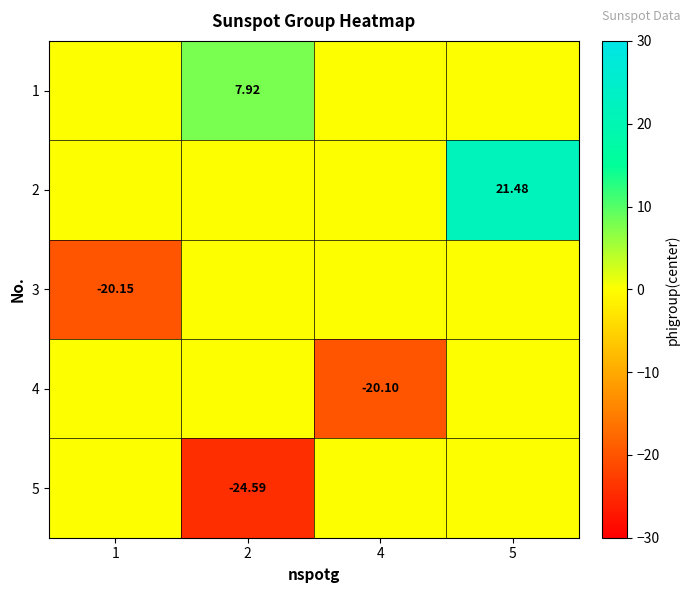

What is the spread (max minus min) of values at 2?

32.5